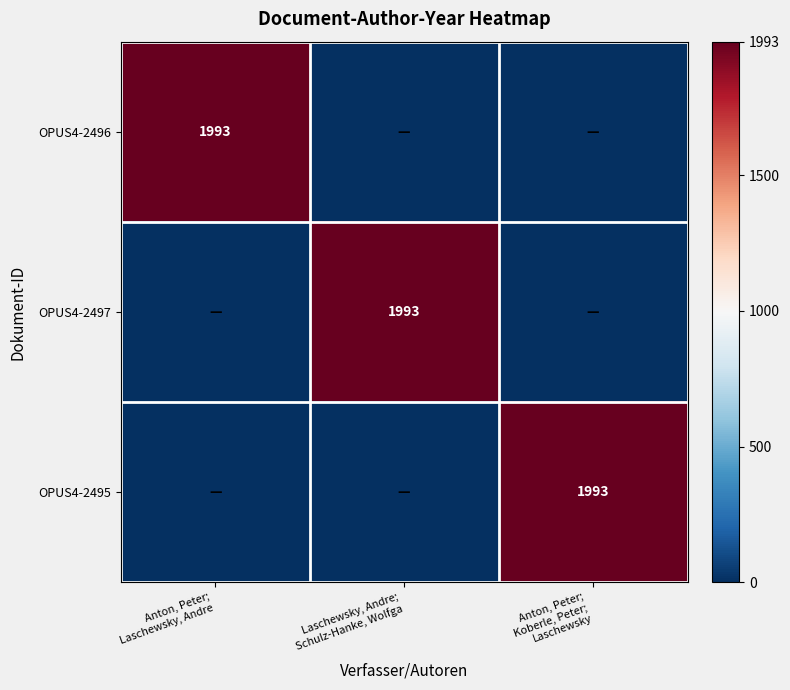

Rank the categories by OPUS4-2495 value from lowest to highest.

Anton, Peter; Laschewsky, Andre, Laschewsky, Andre; Schulz-Hanke, Wolfga, Anton, Peter; Koberle, Peter; Laschewsky